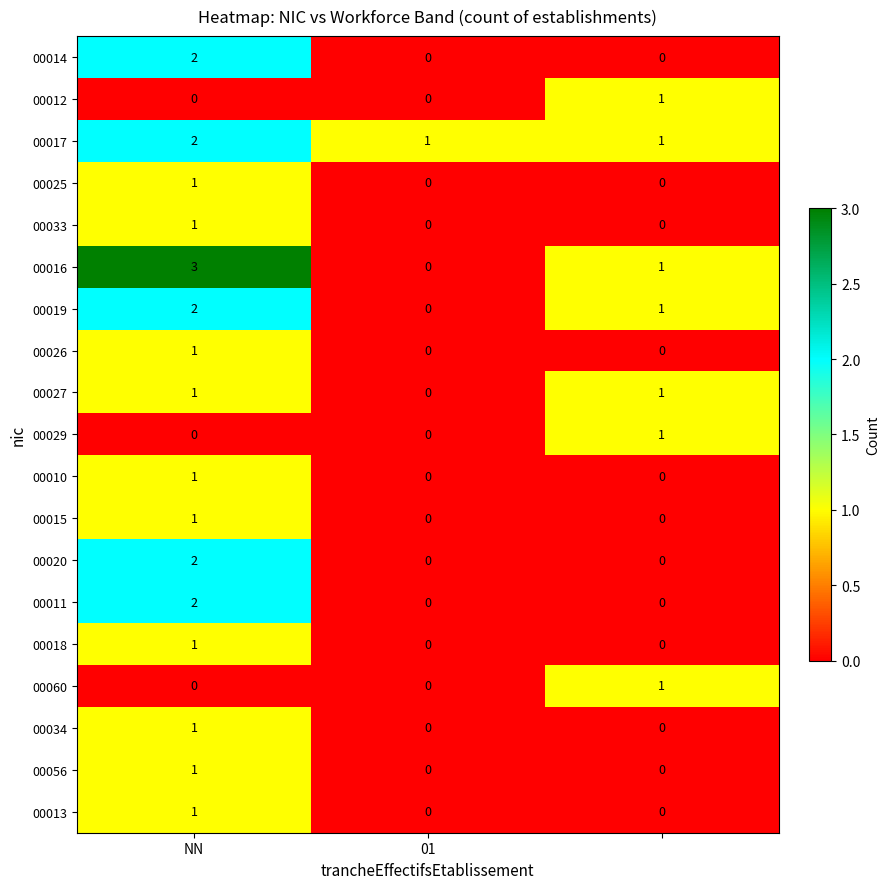

What is the maximum value shown in the chart?

3